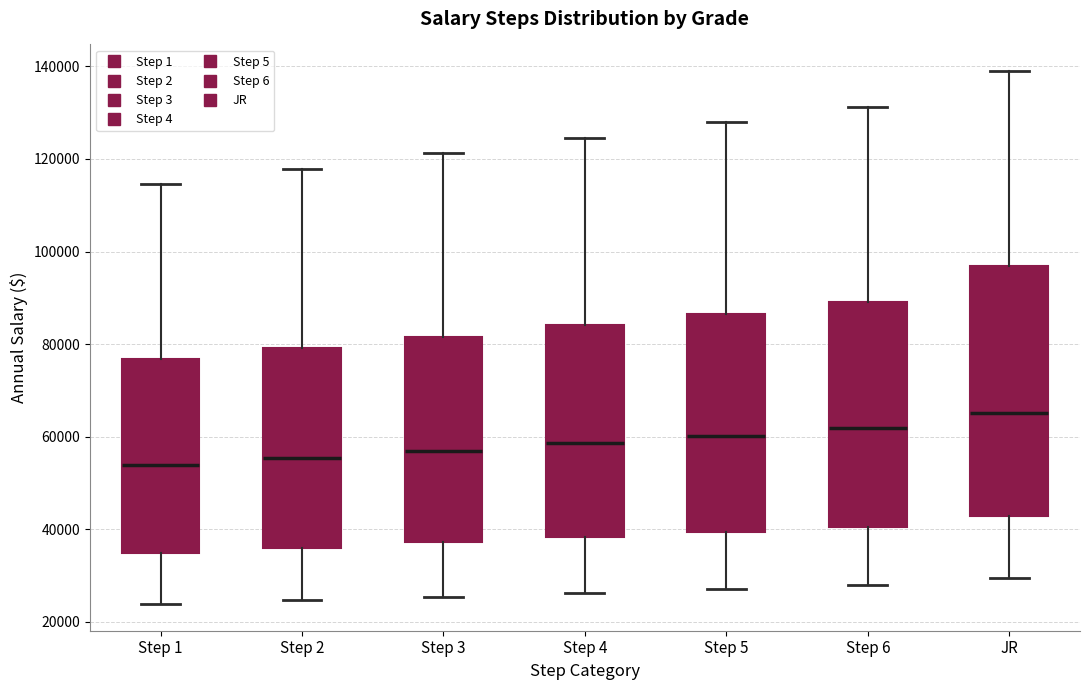

Reading left to right, transcribe this box plot: for each box, give where its median line is, the range the box spans, and where its two whiskers end, as read against the y-axis. The values are not printed on the chart, so give them approximately, as read against the axis.

Step 1: median 54000, box 34000 to 76000, whiskers 24000 to 114000
Step 2: median 56000, box 36000 to 80000, whiskers 24000 to 118000
Step 3: median 58000, box 38000 to 82000, whiskers 26000 to 122000
Step 4: median 58000, box 38000 to 84000, whiskers 26000 to 124000
Step 5: median 60000, box 40000 to 86000, whiskers 28000 to 128000
Step 6: median 62000, box 40000 to 90000, whiskers 28000 to 132000
JR: median 66000, box 42000 to 96000, whiskers 30000 to 138000